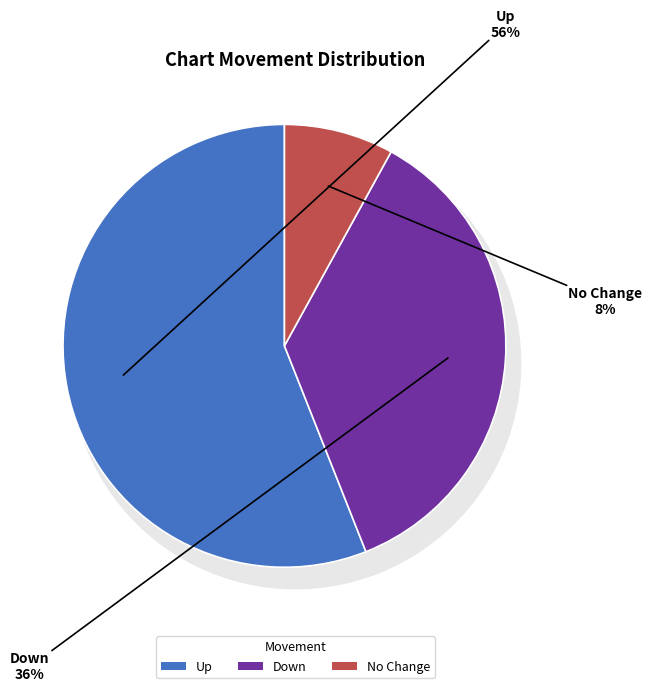

Which has a higher value, up or down?

up